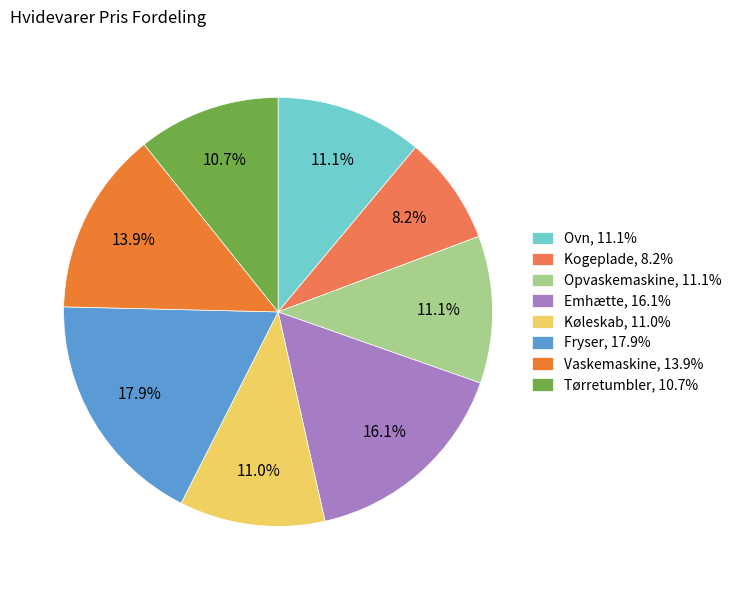

To the nearest percent, what is the combined percentage of Opvaskemaskine and Køleskab?

22%